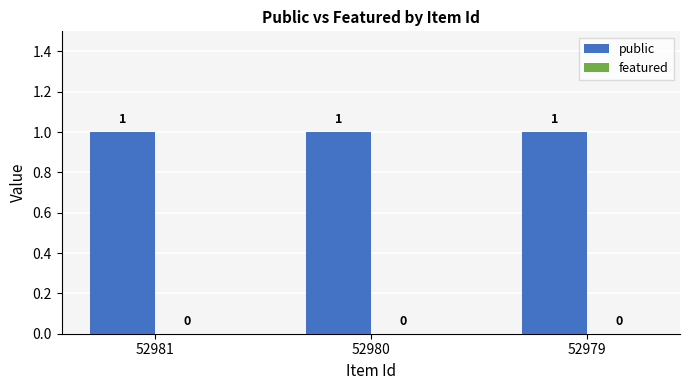

The featured series shows 0 at 52980. True or false?

True